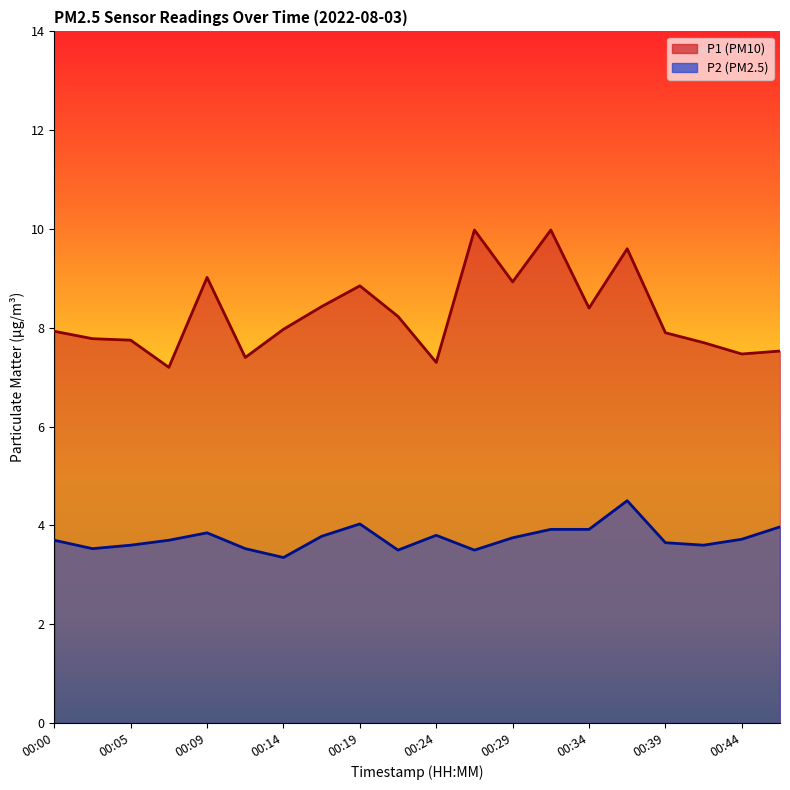

What is the average value of the P2 series?

3.7